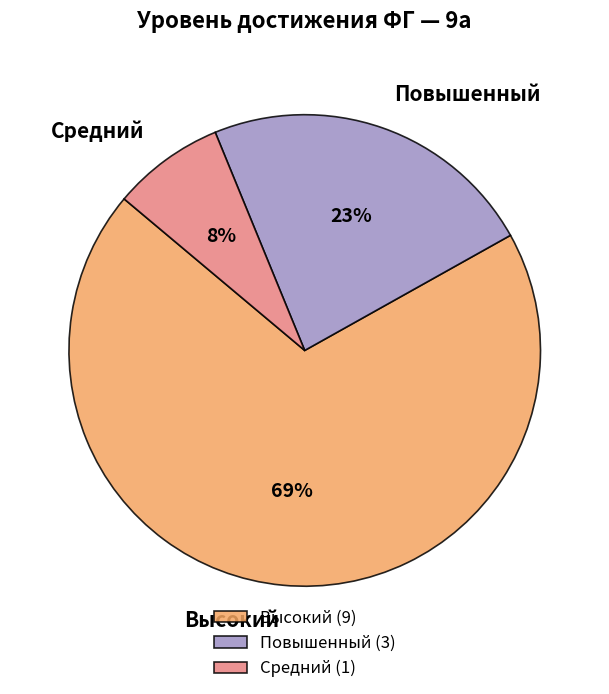

Approximately how many times larger is the value at Средний compared to Повышенный?

0.3